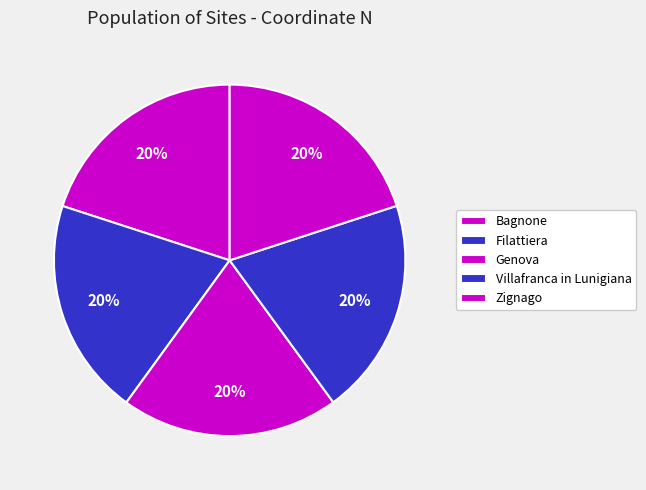

How many slices are in this pie chart?

5